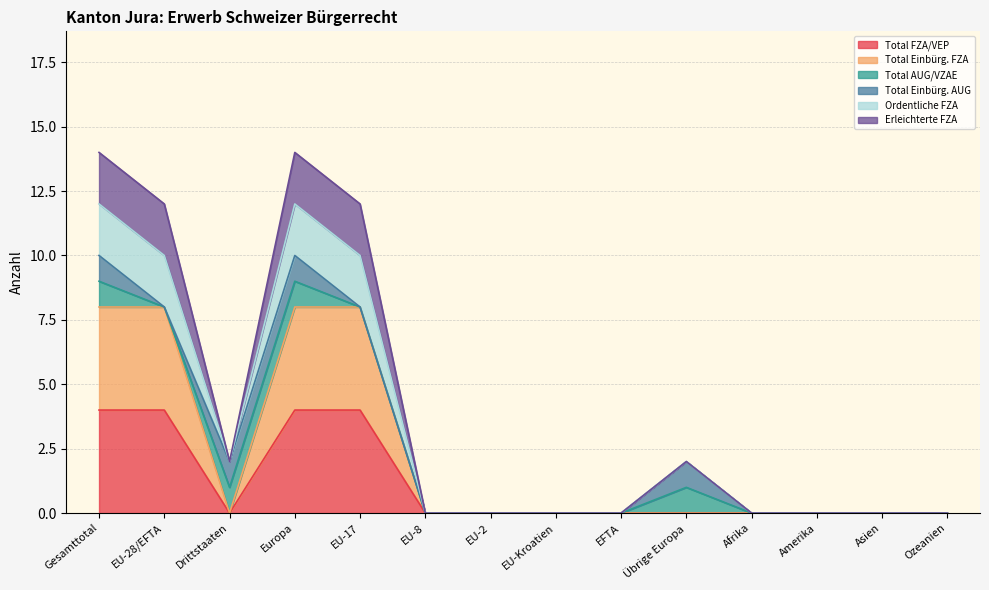

At which category does Erleichterte FZA reach its first local peak?

Europa